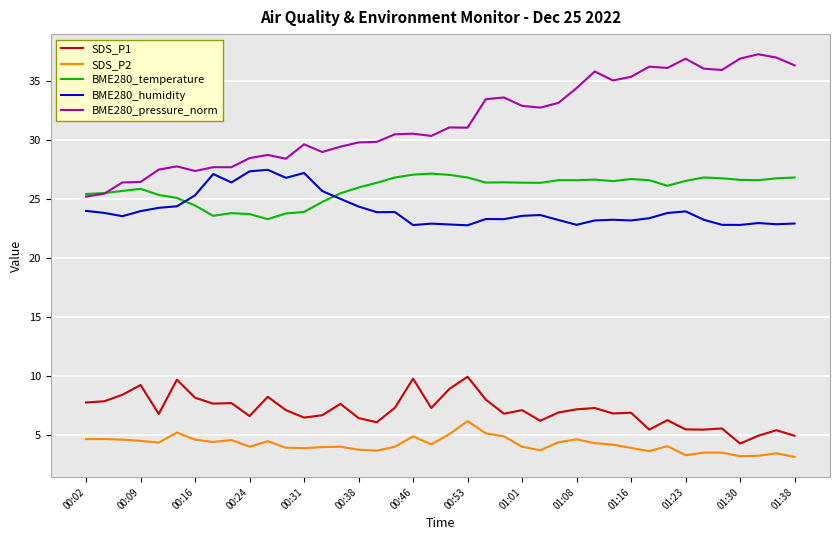

What is the maximum value for BME280_humidity?

27.5